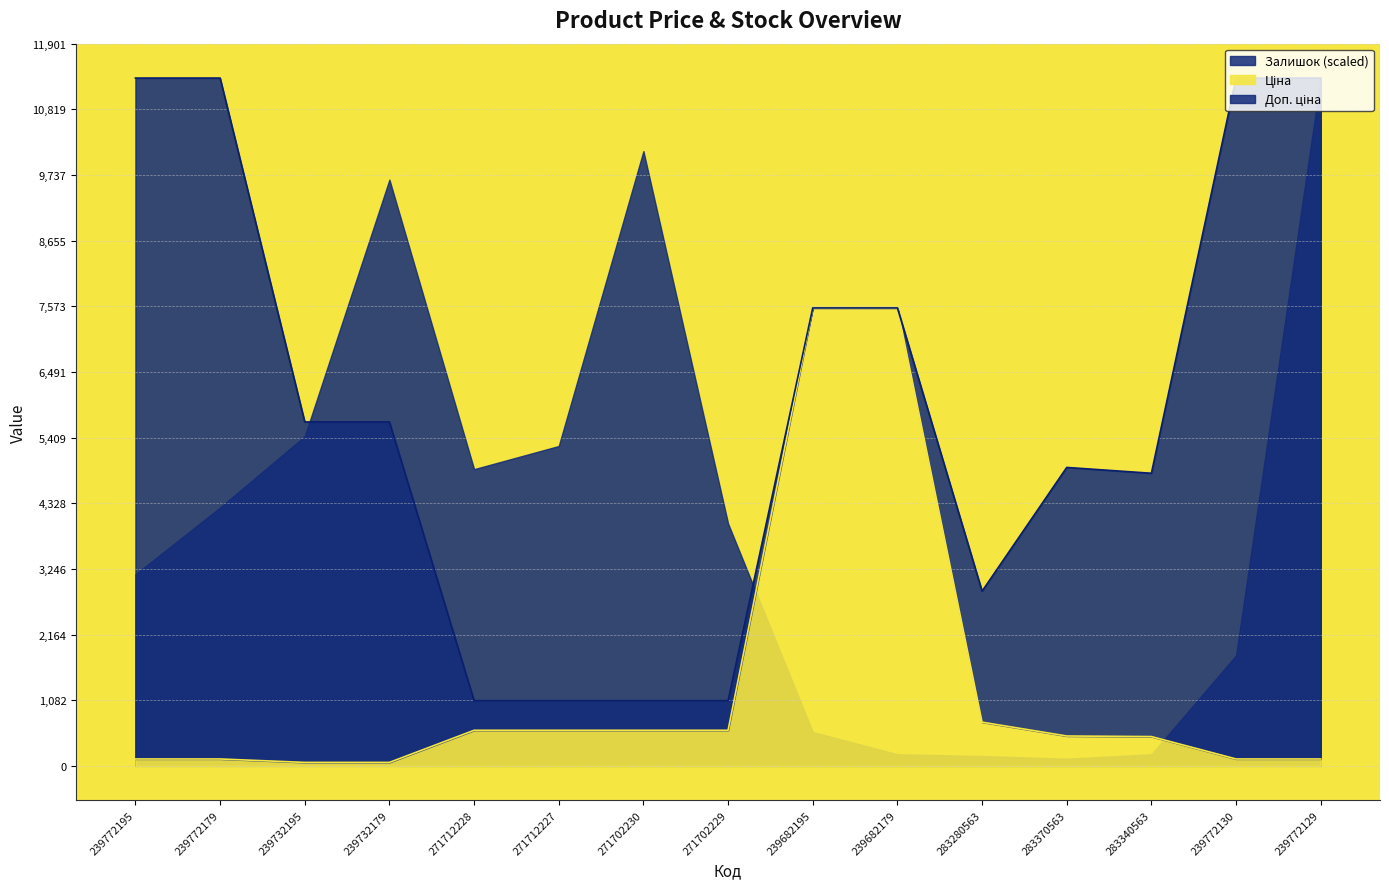

Is it true that Доп. ціна equals 16047.1 at 239772130?

False